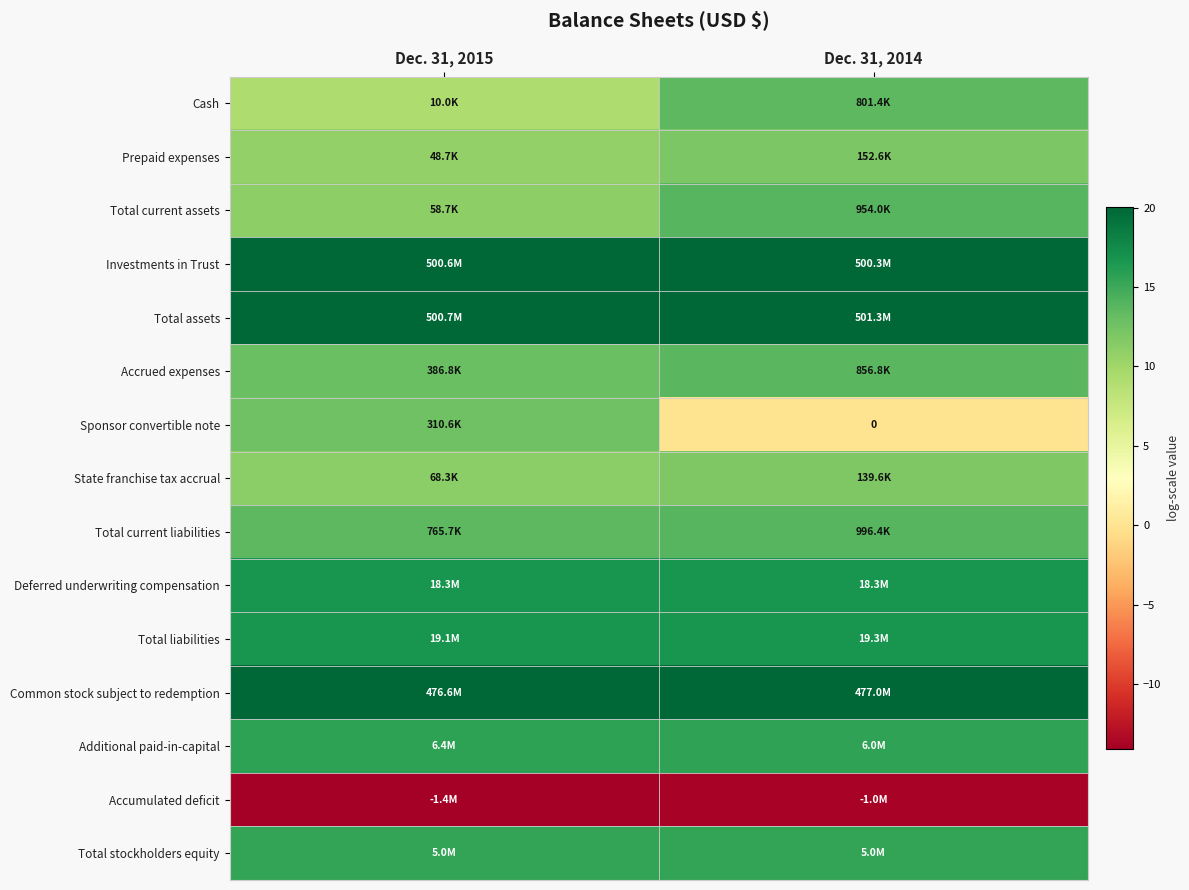

What is the maximum value for State franchise tax accrual?

11.8